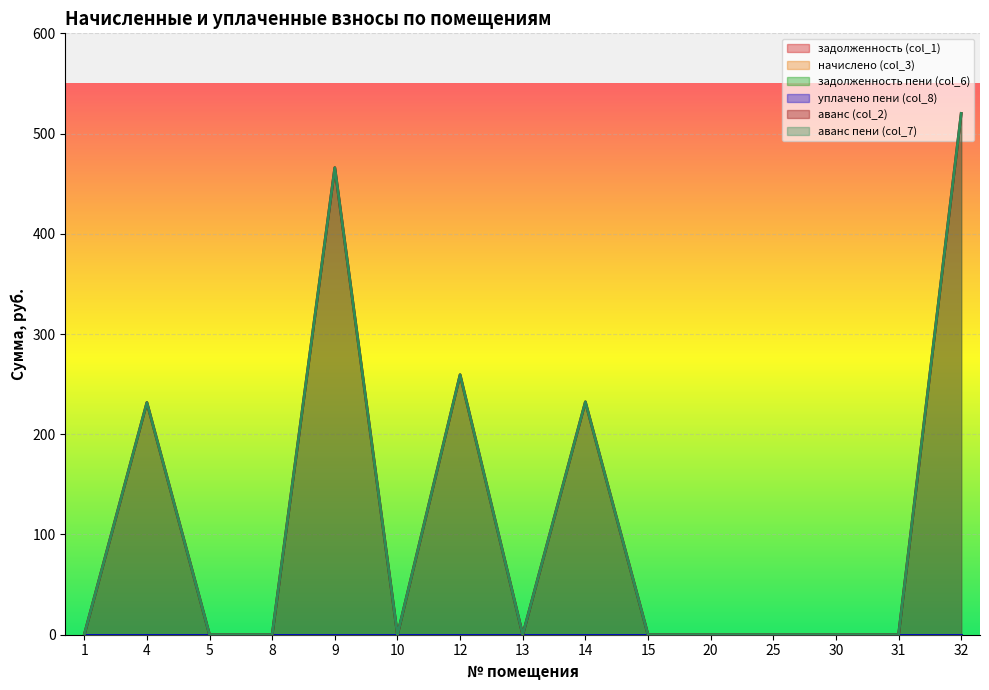

True or false: аванс пени (col_7) and уплачено пени (col_8) intersect in this chart.

False